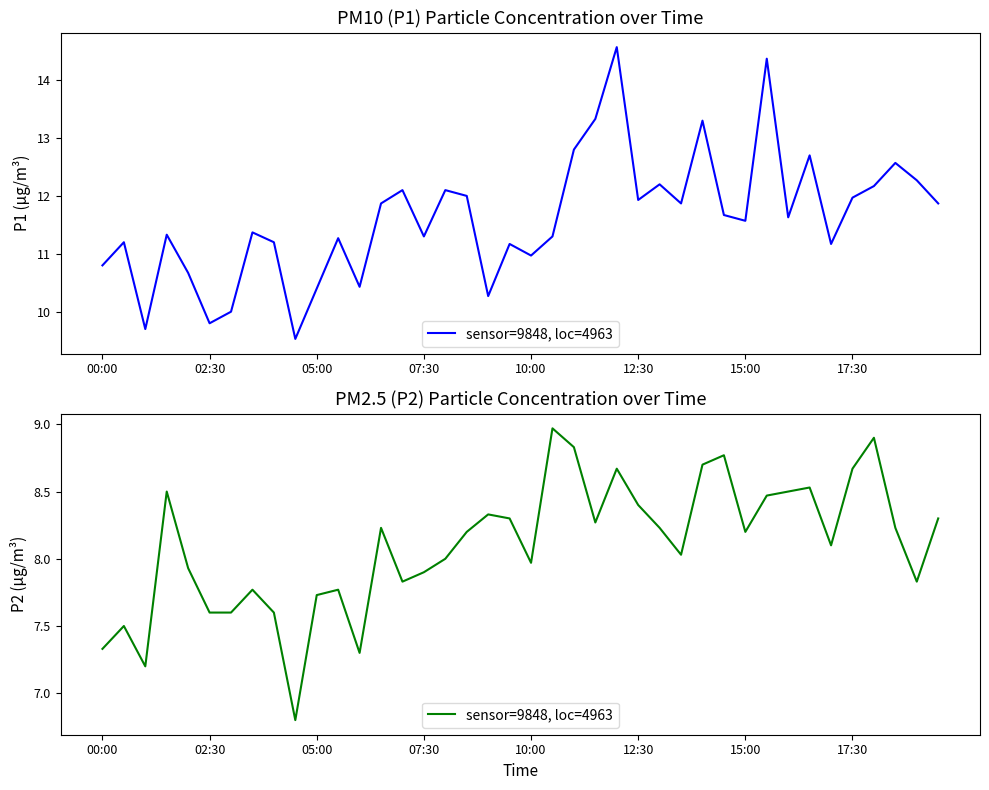

What is the average value?

8.1